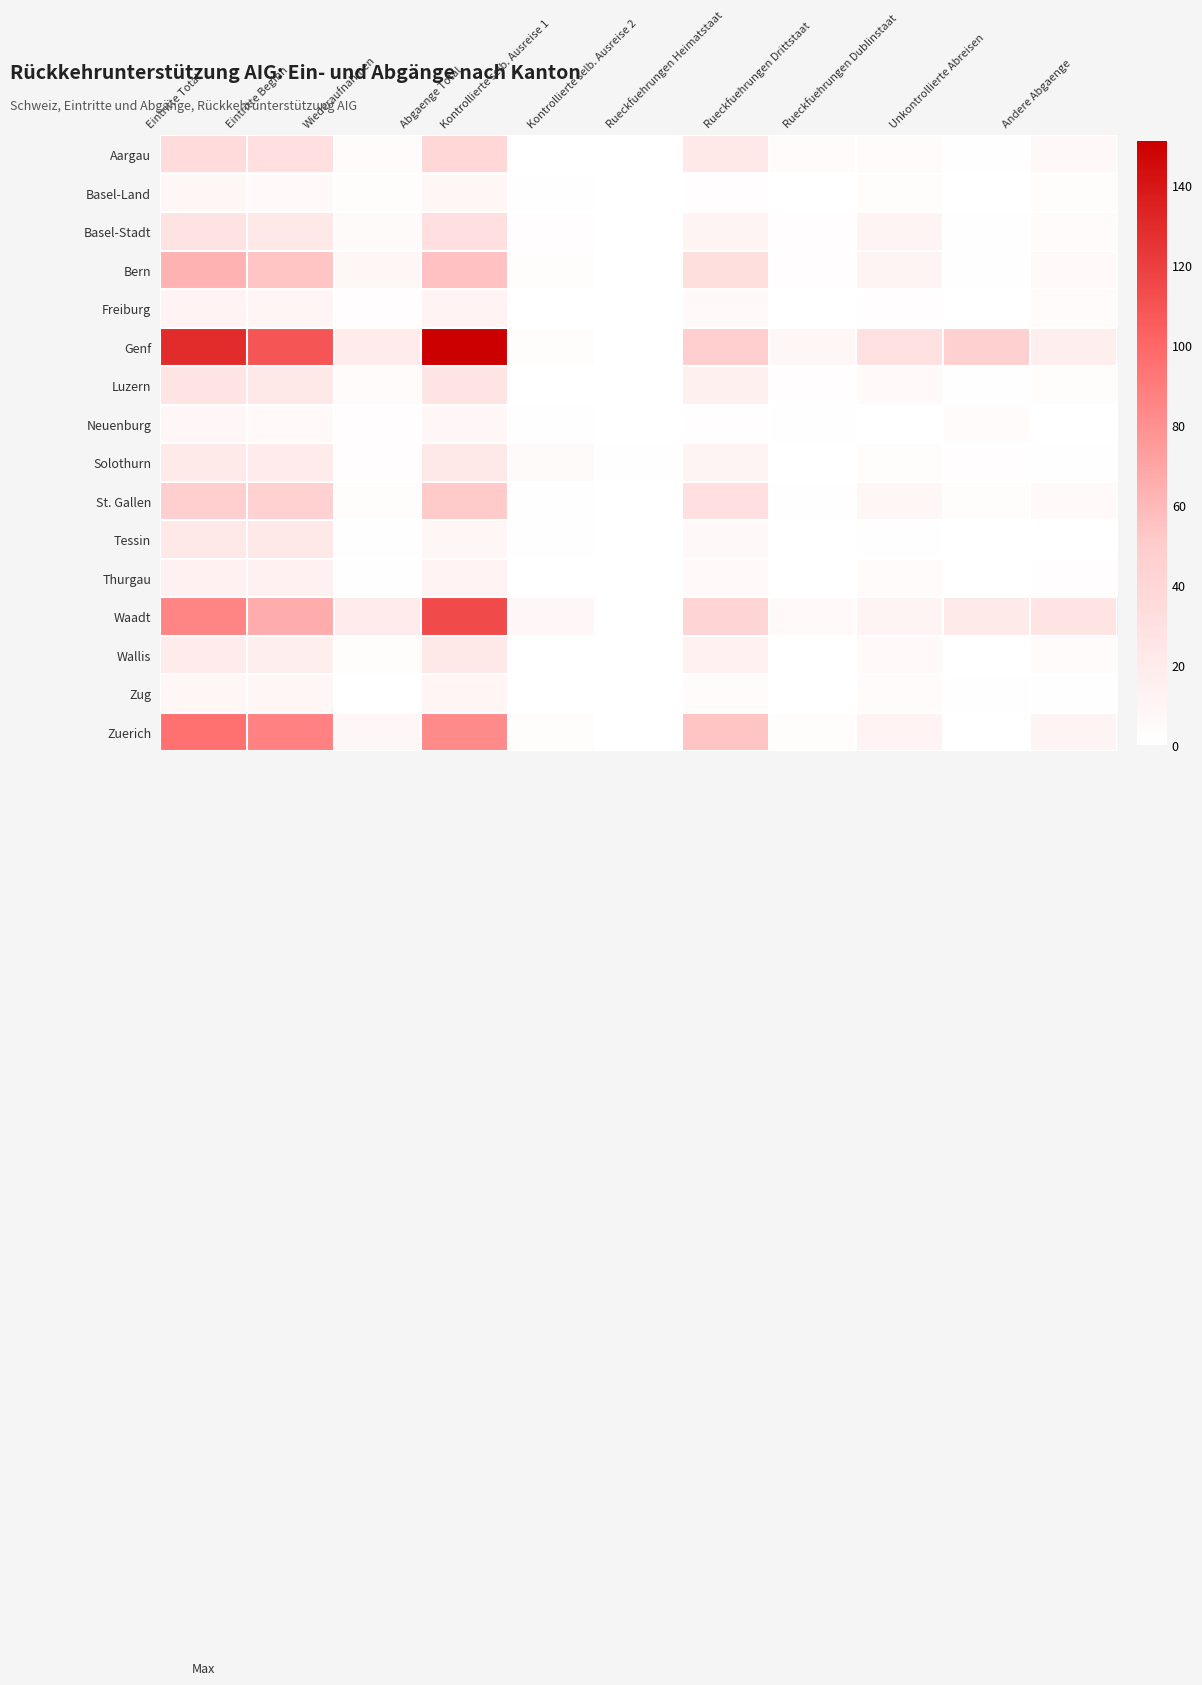

List the series in order of their peak value, lowest first.

Neuenburg, Basel-Land, Zug, Freiburg, Thurgau, Solothurn, Tessin, Wallis, Luzern, Basel-Stadt, Aargau, St. Gallen, Bern, Zuerich, Waadt, Genf